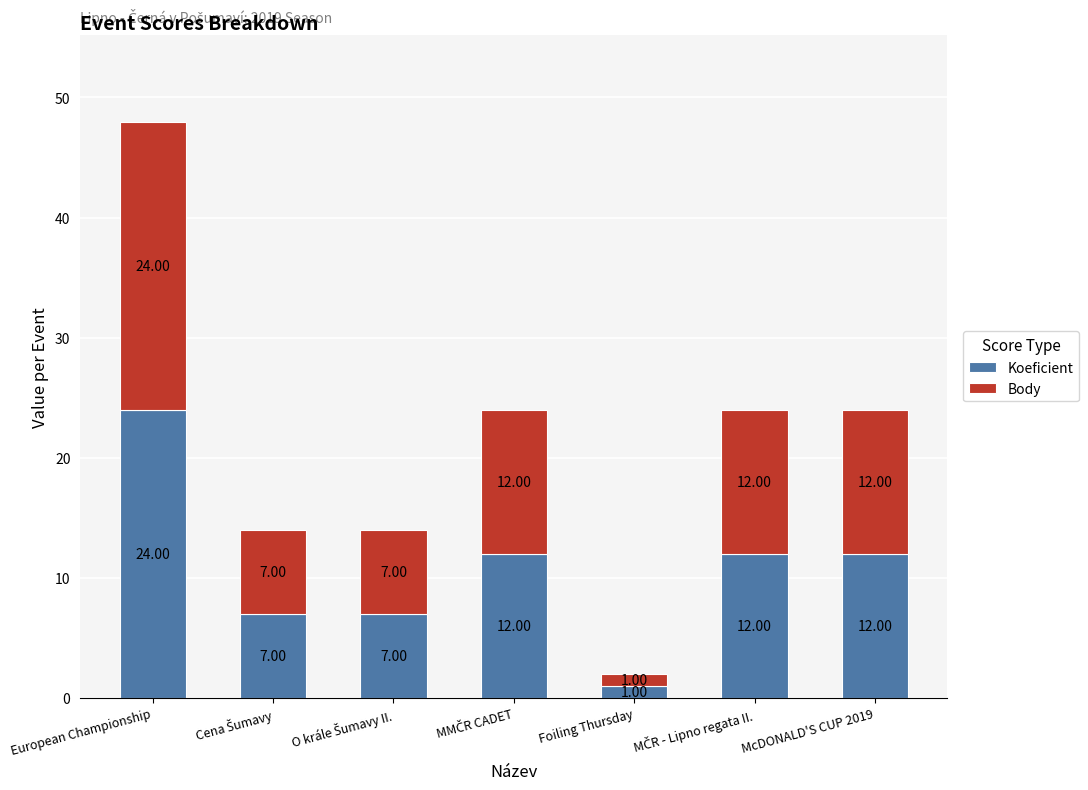

What are all the series names shown in the legend?

Koeficient, Body